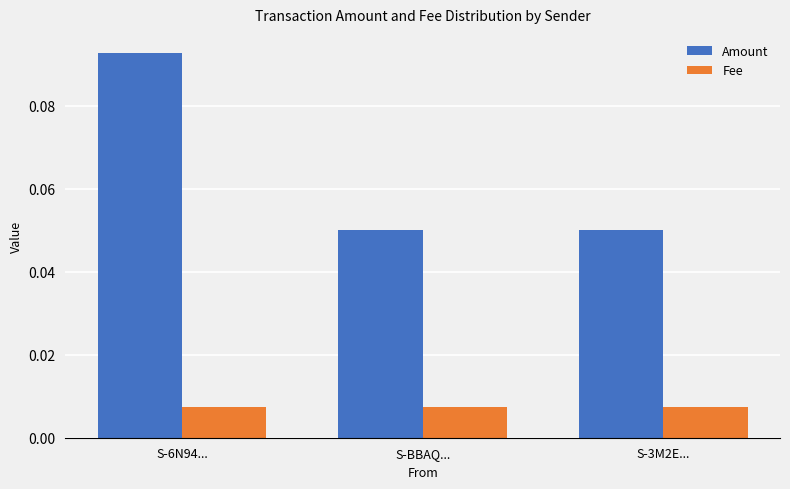

List the series in order of their overall mean, lowest first.

Fee, Amount